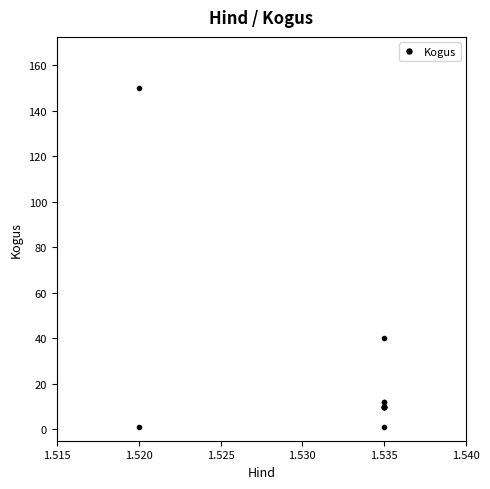

How many data points does each series have?

13